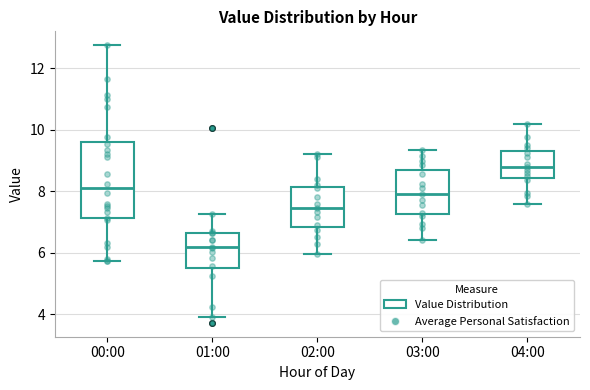

Where is the lower edge of the box for 03:00 on the y-axis? The values are not printed on the chart, so give them approximately, as read against the axis.

7.2